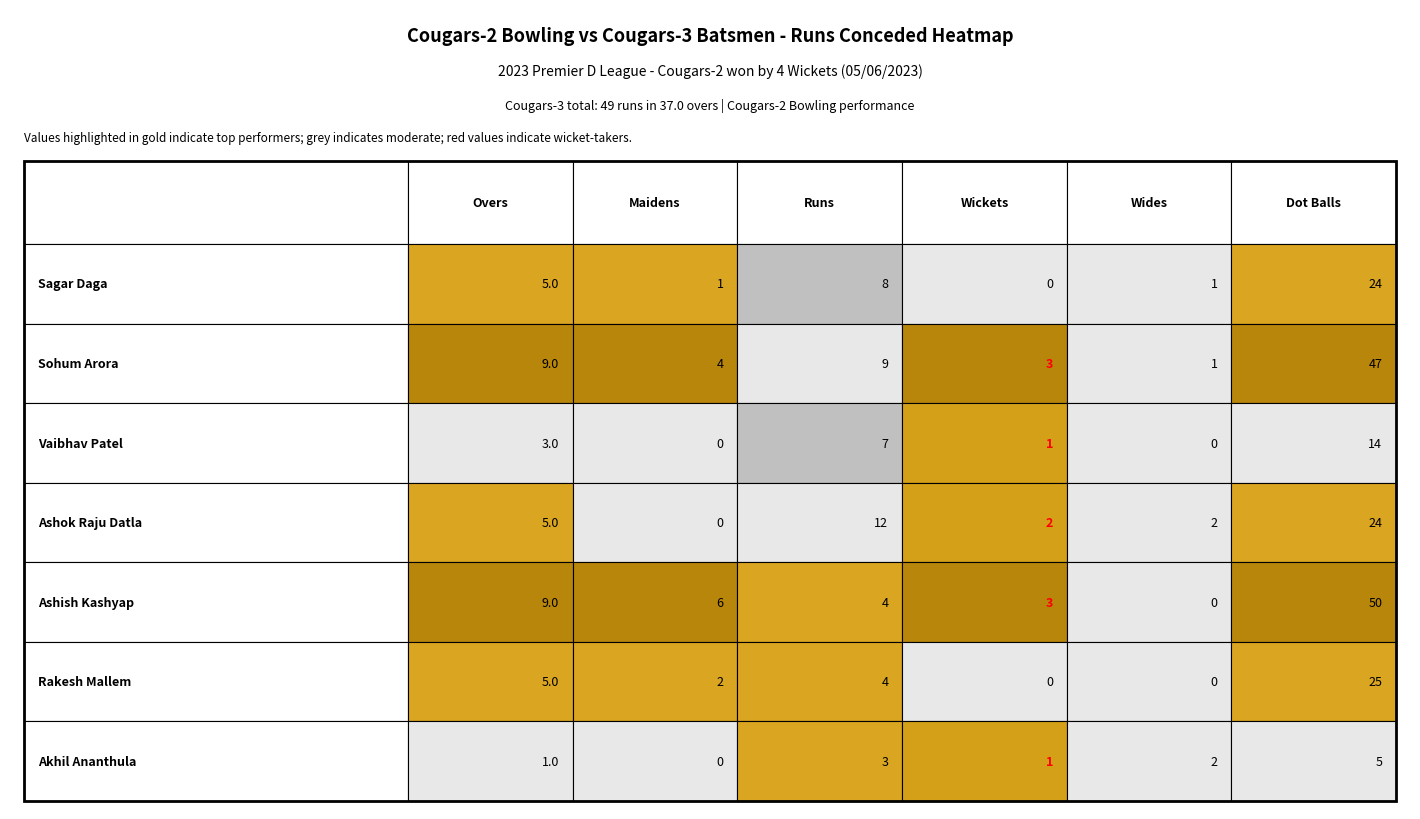

The value of Rakesh Mallem at Sohum Arora is 2. True or false?

True